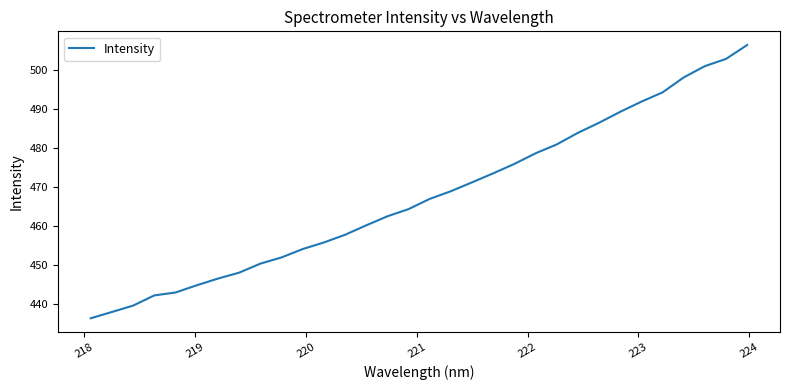

What is the maximum value shown in the chart?

506.3